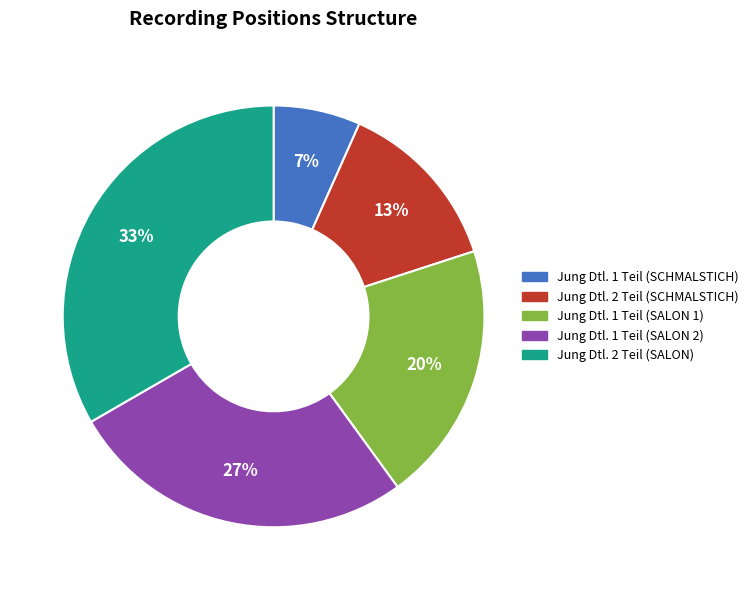

To the nearest percent, what is the average slice percentage?

20%